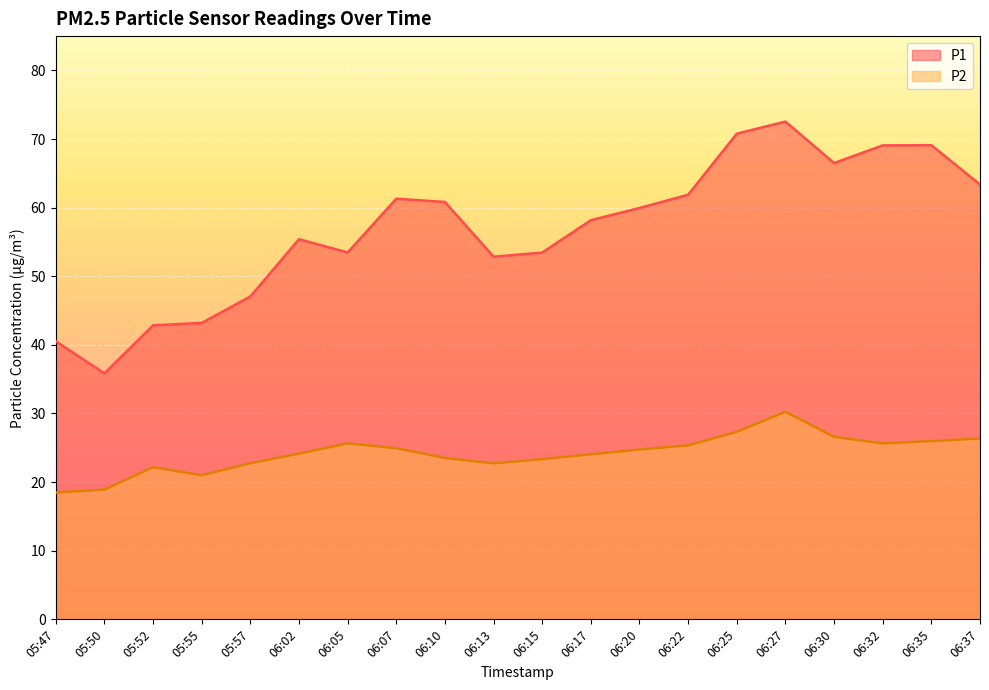

What is the value of the P2 point at the 13th from the left?

24.8